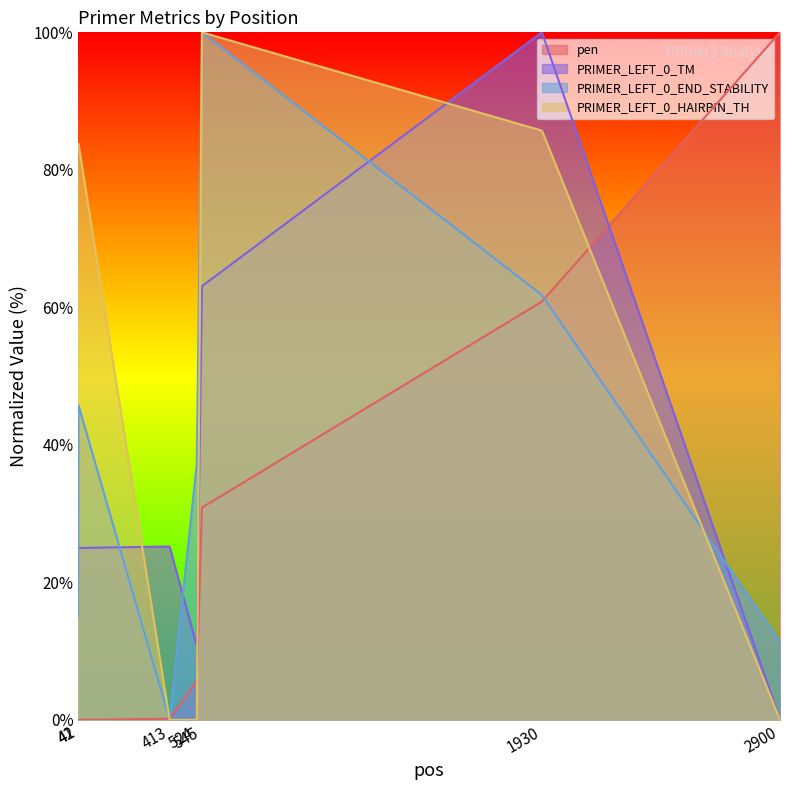

True or false: PRIMER_LEFT_0_TM has a value of 42.3 at 42.

False